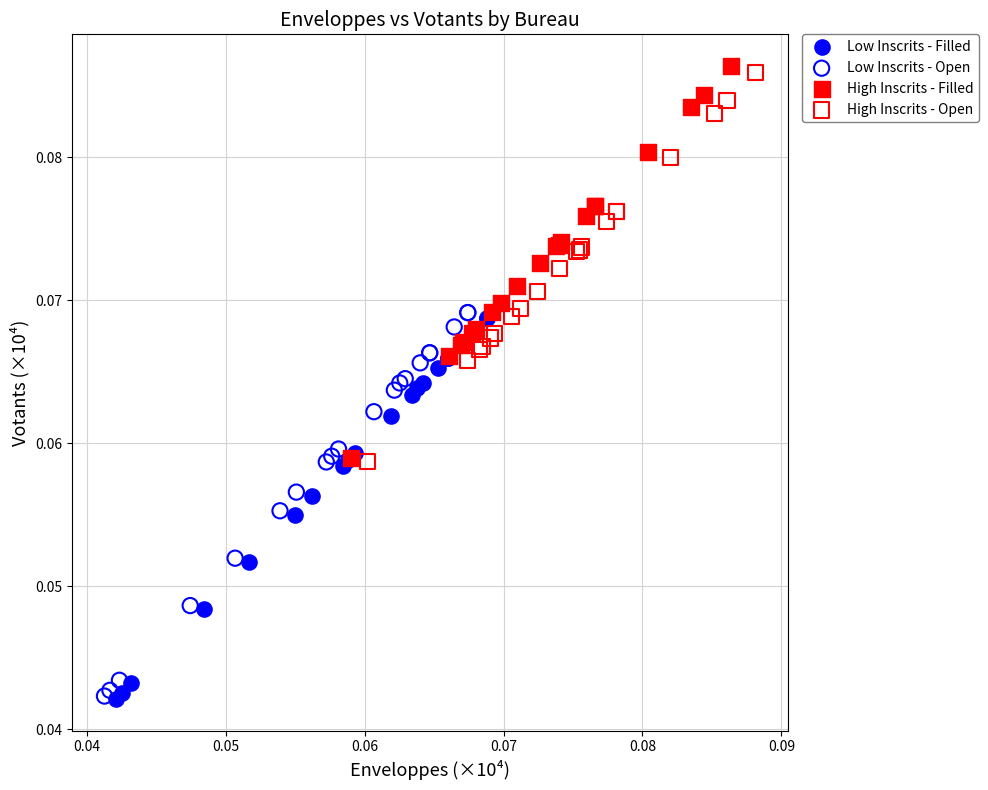

Which series reaches the maximum Y coordinate?

High Inscrits - Filled